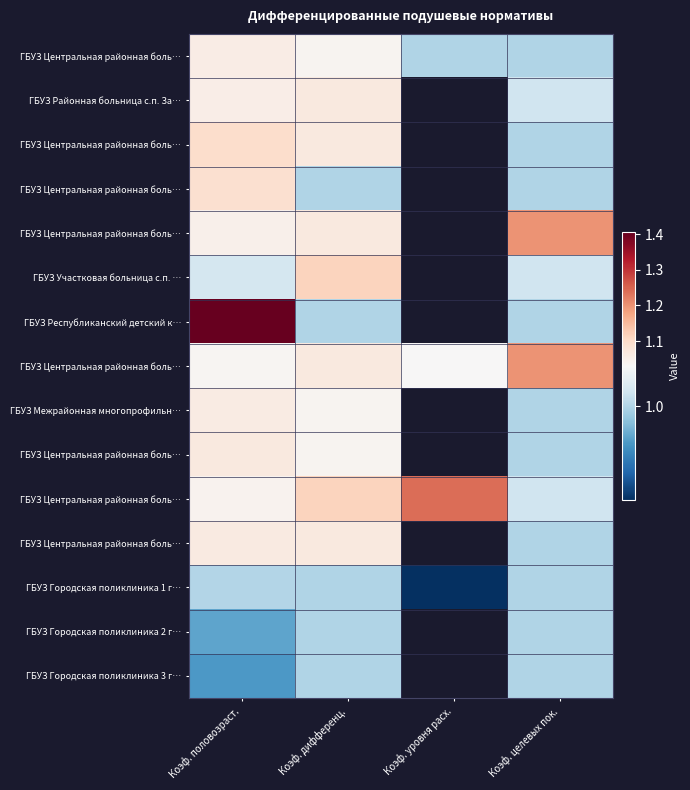

What is the greatest value displayed?

1.4